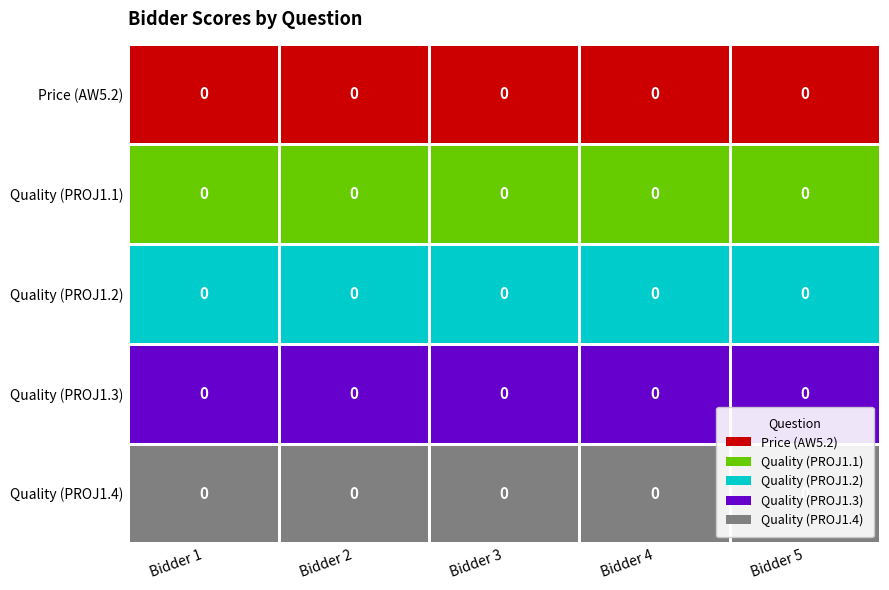

List the series in order of their overall mean, lowest first.

Price (AW5.2), Quality (PROJ1.1), Quality (PROJ1.2), Quality (PROJ1.3), Quality (PROJ1.4)